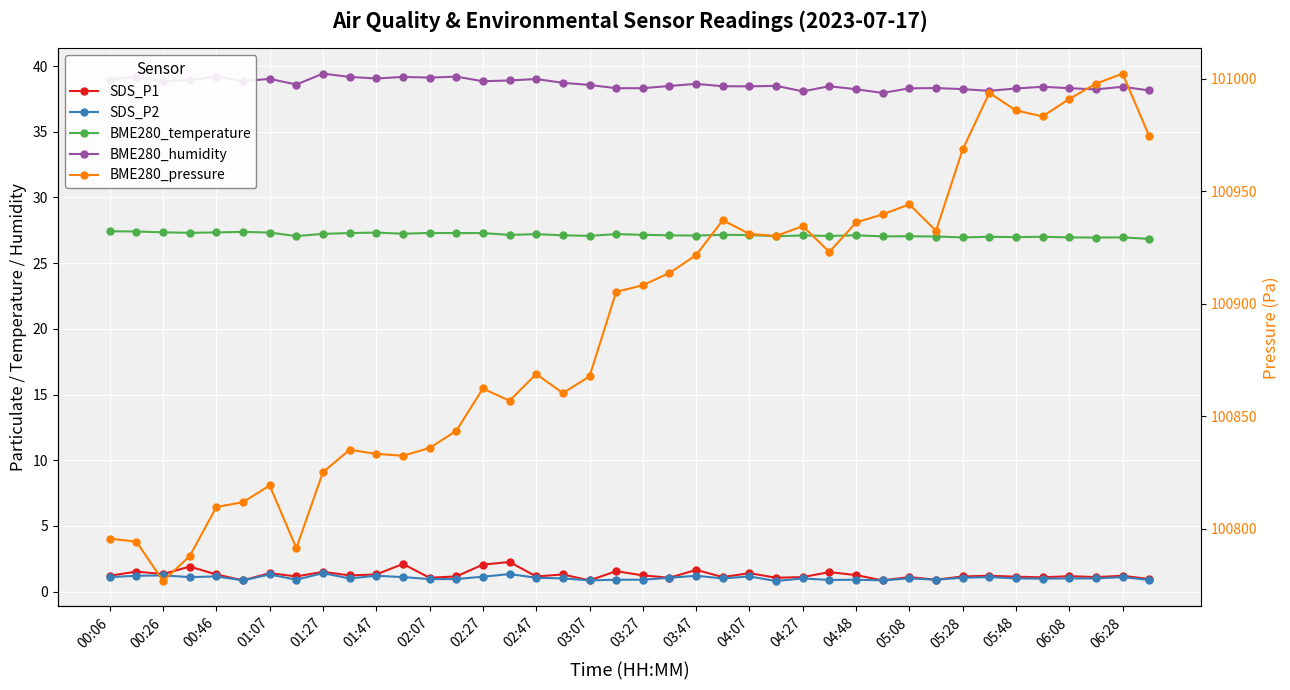

What are all the series names shown in the legend?

SDS_P1, SDS_P2, BME280_temperature, BME280_humidity, BME280_pressure